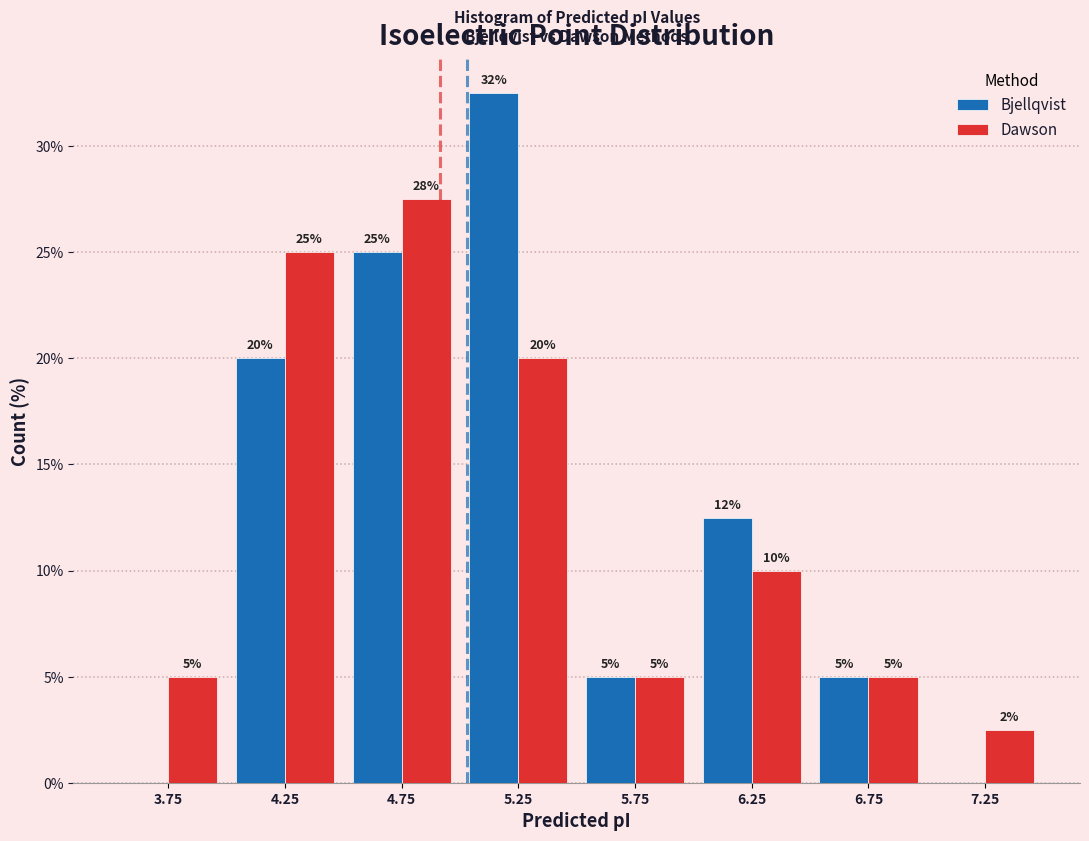

In the Dawson series, which range on the x-axis has the tallest bar?

4.5 to 5.0